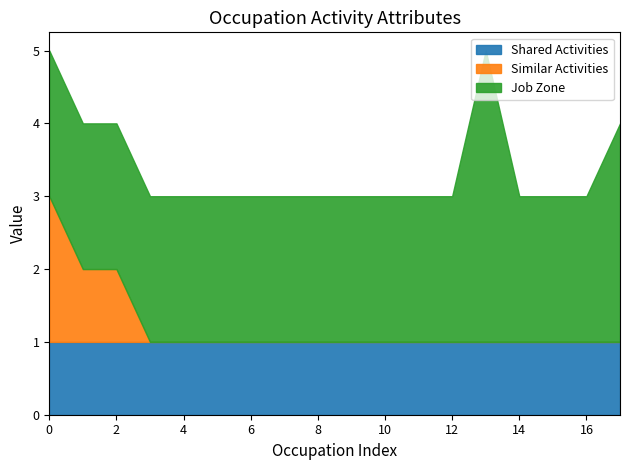

True or false: Similar Activities has a value of -1 at Driver/Sales Workers.

False